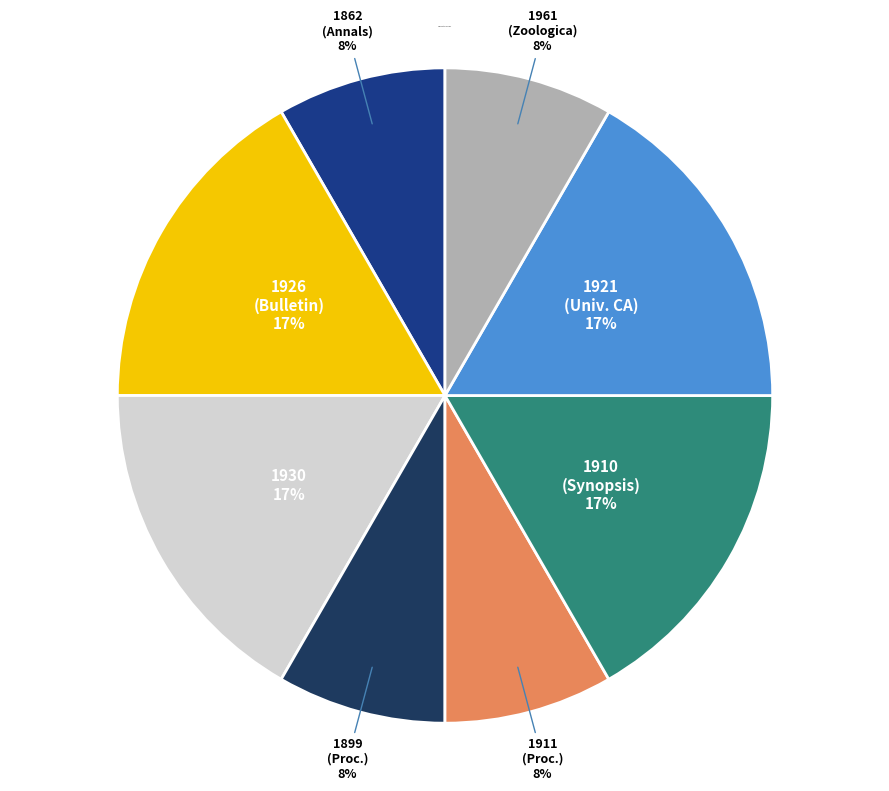

To the nearest percent, what is the combined percentage of 1930 and 1911?

25%